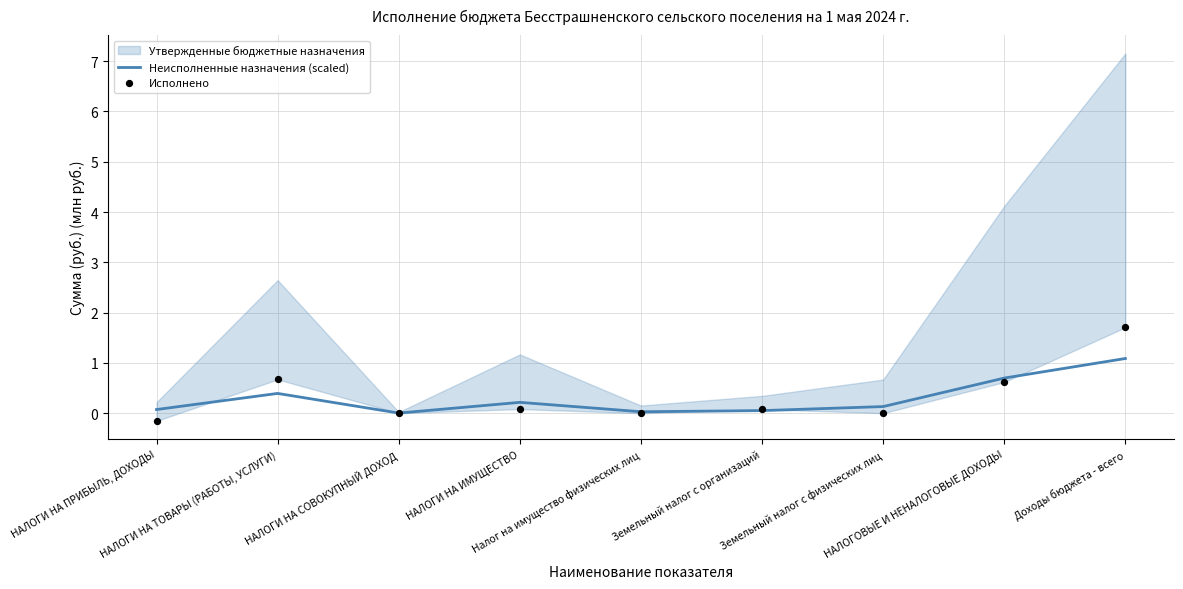

At how many categories does at least one series exceed 0?

9